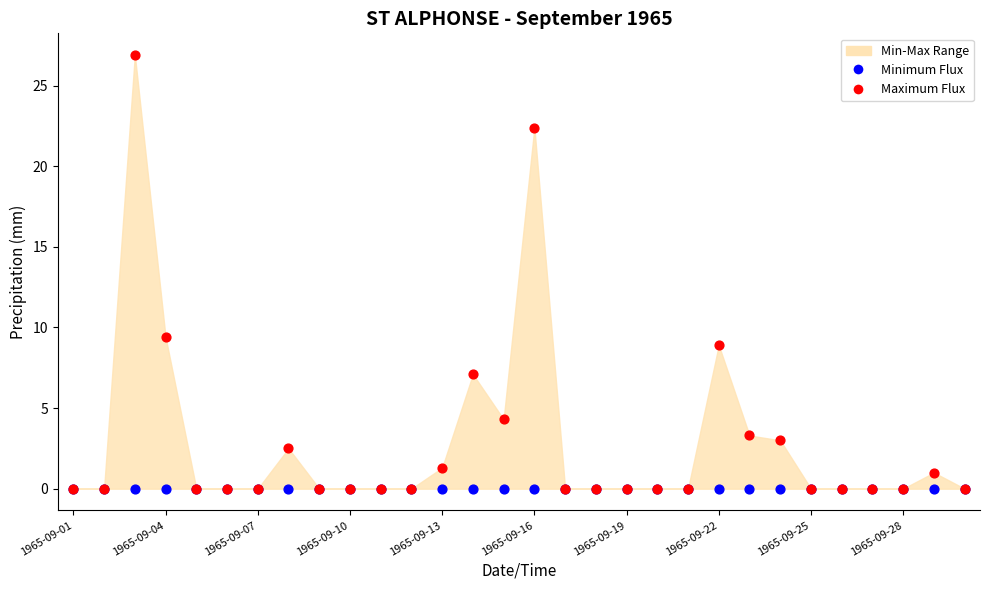

In the Maximum Flux series, what Y value is closest to 13?

9.4